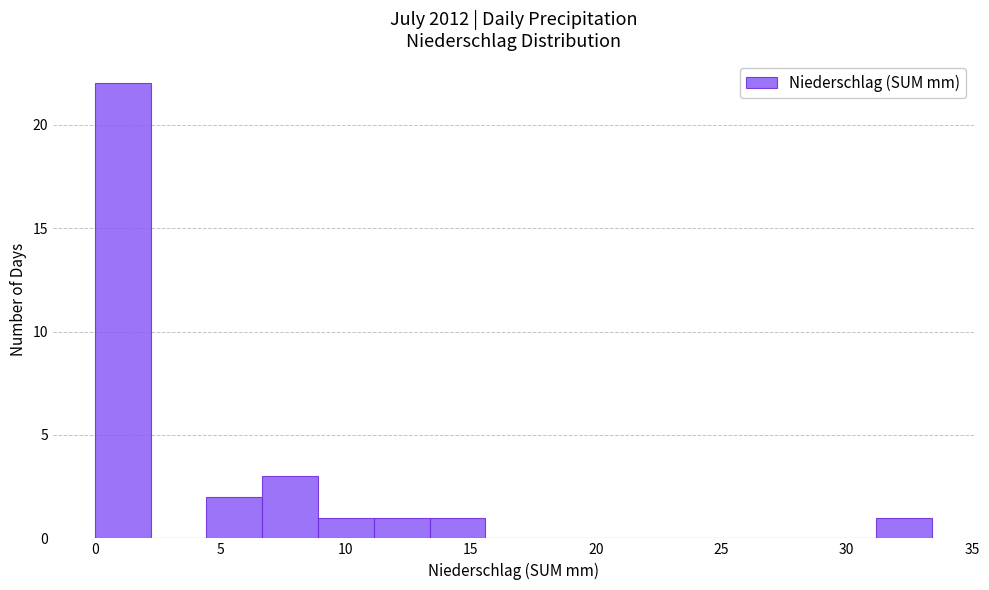

Over which range of the x-axis is the bar tallest?

0.0 to 2.0